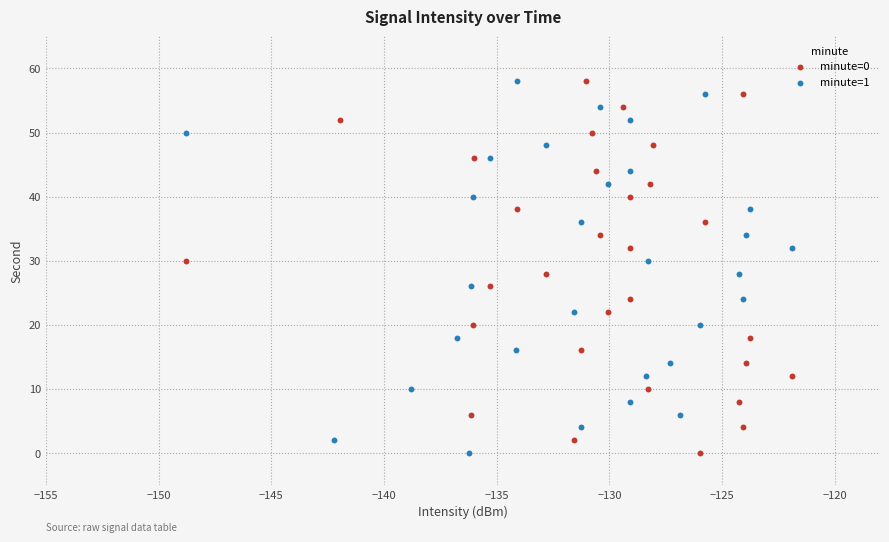

What are all the series names shown in the legend?

minute=0, minute=1